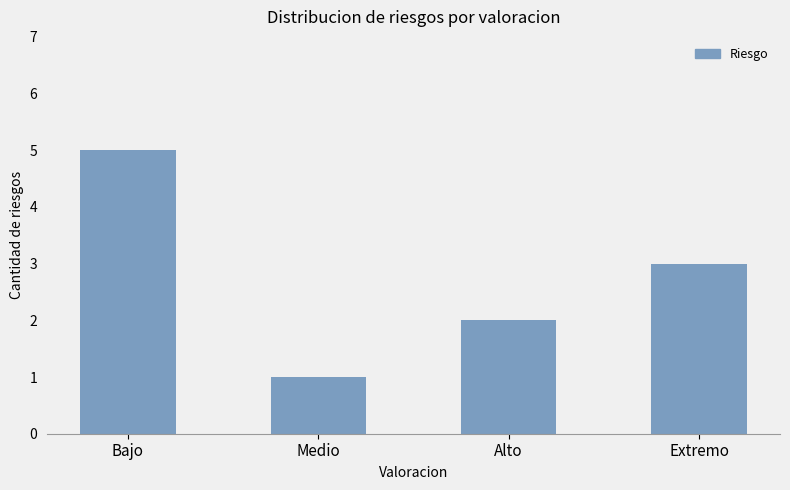

What position from the left is Bajo?

1